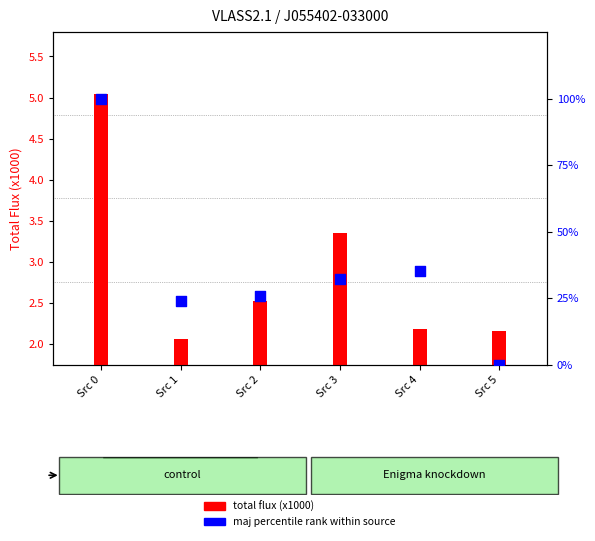

At how many categories does at least one series exceed 84?

1